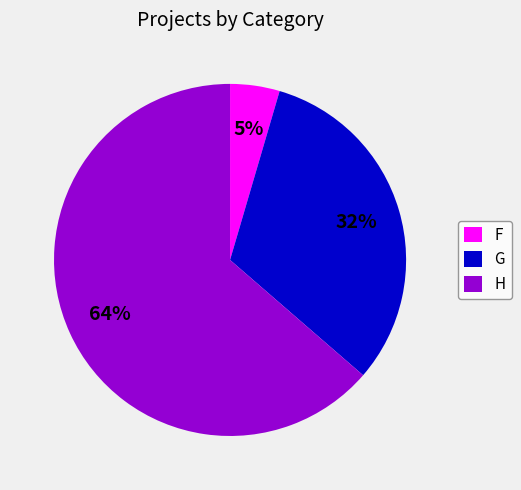

Between F and H, which is larger?

H